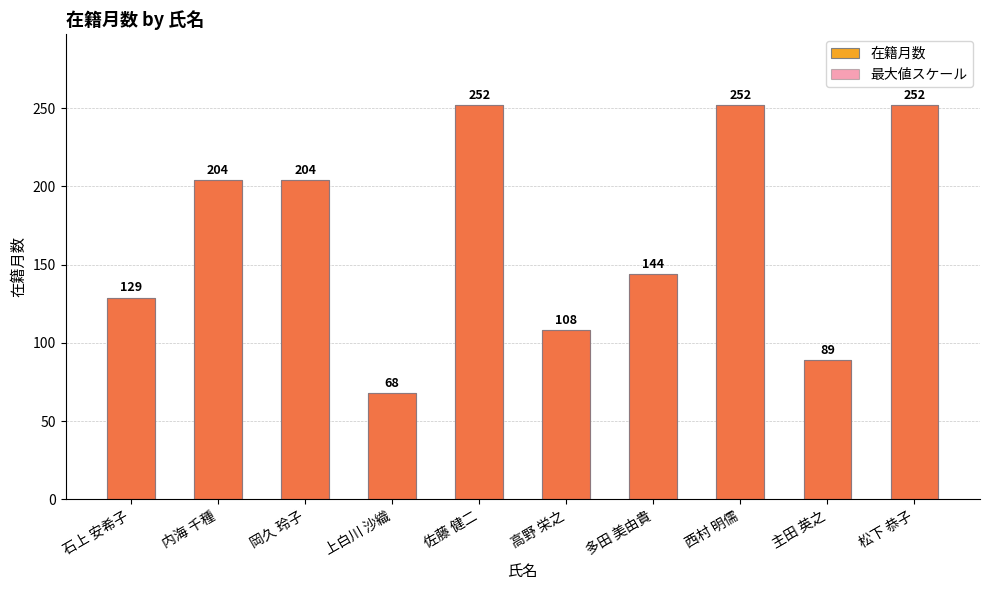

What is the difference between the maximum and minimum values in the 在籍月数 series?

184